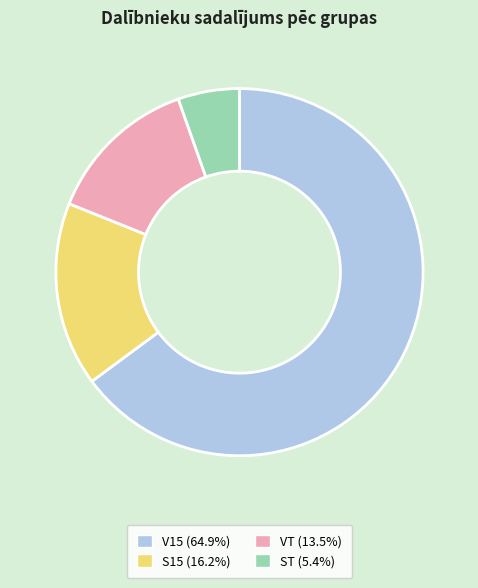

Does any single category account for the majority?

Yes